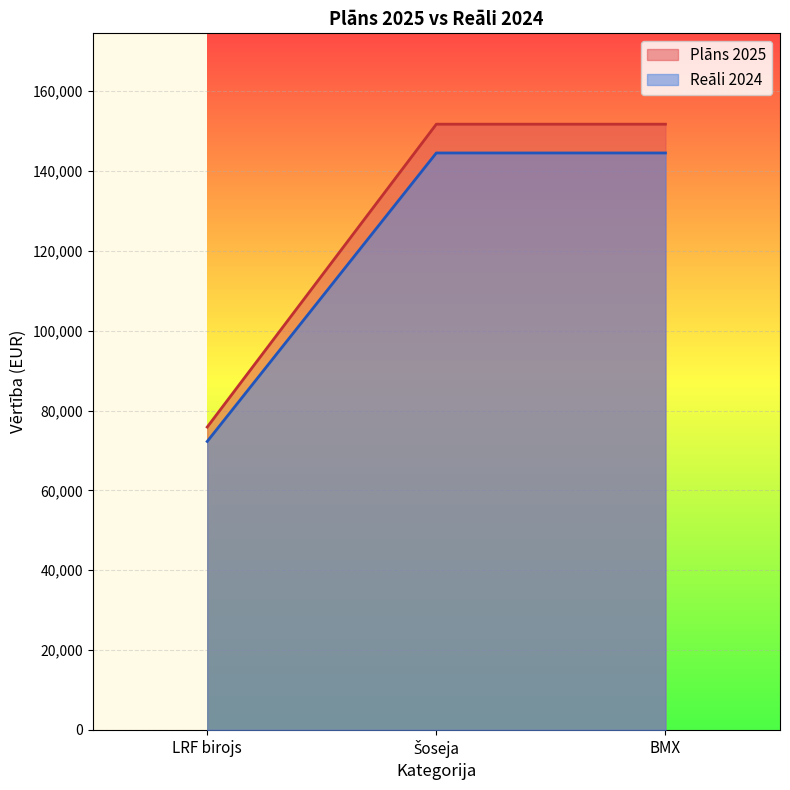

Rank the series by their maximum value, from lowest to highest.

Reāli 2024, Plāns 2025